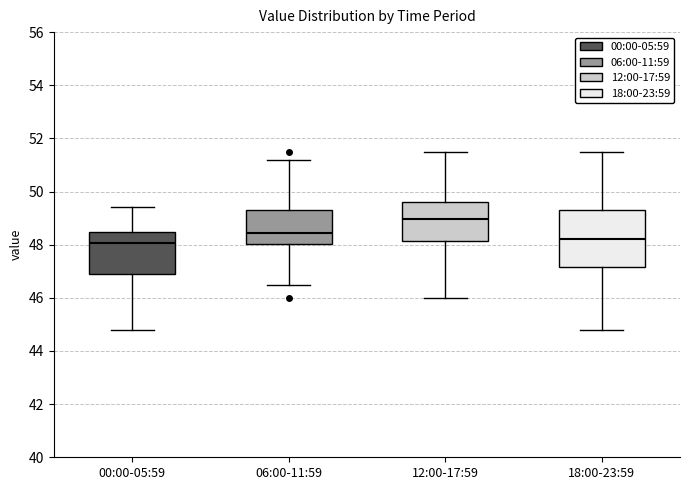

Reading left to right, read every box against the y-axis: the position of its median line, the range the box covers, and the ends of its whiskers. The values are not printed on the chart, so give them approximately, as read against the axis.

00:00-05:59: median 48.0, box 47.0 to 48.4, whiskers 44.8 to 49.4
06:00-11:59: median 48.4, box 48.0 to 49.4, whiskers 46.6 to 51.2
12:00-17:59: median 49.0, box 48.2 to 49.6, whiskers 46.0 to 51.6
18:00-23:59: median 48.2, box 47.2 to 49.4, whiskers 44.8 to 51.6